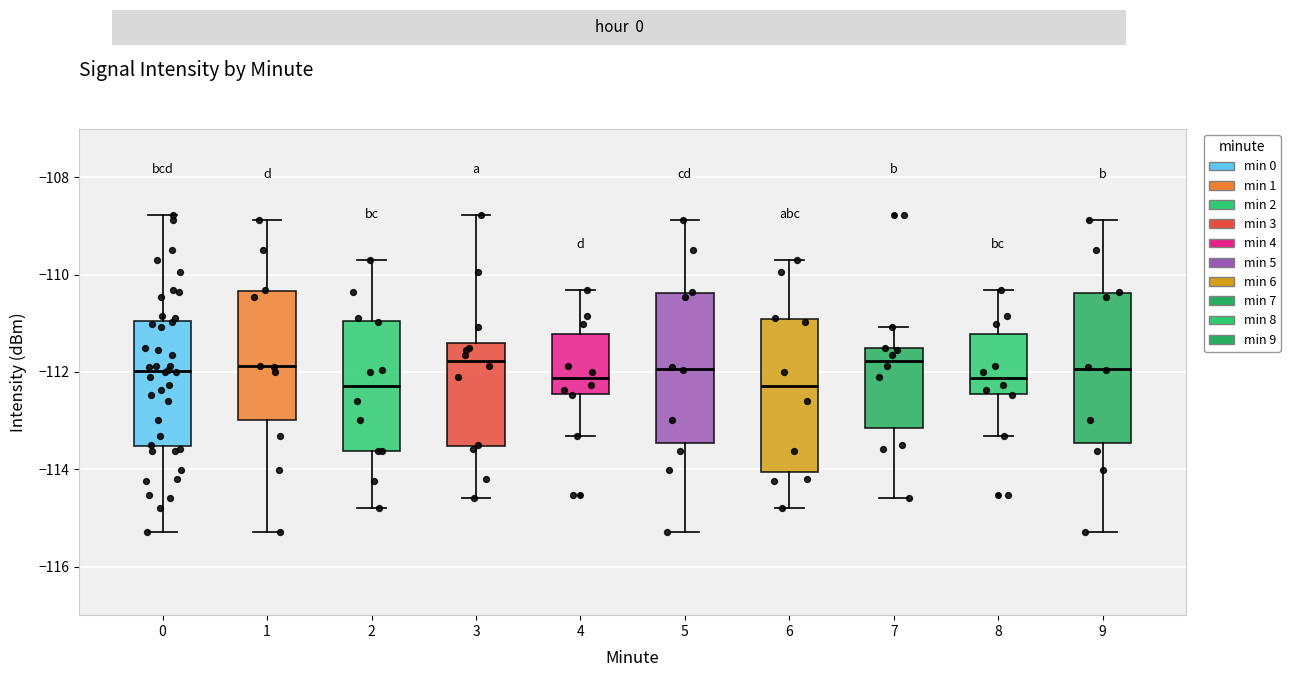

Reading left to right, read every box against the y-axis: the position of its median line, the range the box covers, and the ends of its whiskers. The values are not printed on the chart, so give them approximately, as read against the axis.

0: median -112.0, box -113.6 to -111.0, whiskers -115.2 to -108.8
1: median -111.8, box -113.0 to -110.4, whiskers -115.2 to -108.8
2: median -112.2, box -113.6 to -111.0, whiskers -114.8 to -109.6
3: median -111.8, box -113.6 to -111.4, whiskers -114.6 to -108.8
4: median -112.2, box -112.4 to -111.2, whiskers -113.4 to -110.4
5: median -112.0, box -113.4 to -110.4, whiskers -115.2 to -108.8
6: median -112.2, box -114.0 to -111.0, whiskers -114.8 to -109.6
7: median -111.8, box -113.2 to -111.6, whiskers -114.6 to -111.0
8: median -112.2, box -112.4 to -111.2, whiskers -113.4 to -110.4
9: median -112.0, box -113.4 to -110.4, whiskers -115.2 to -108.8